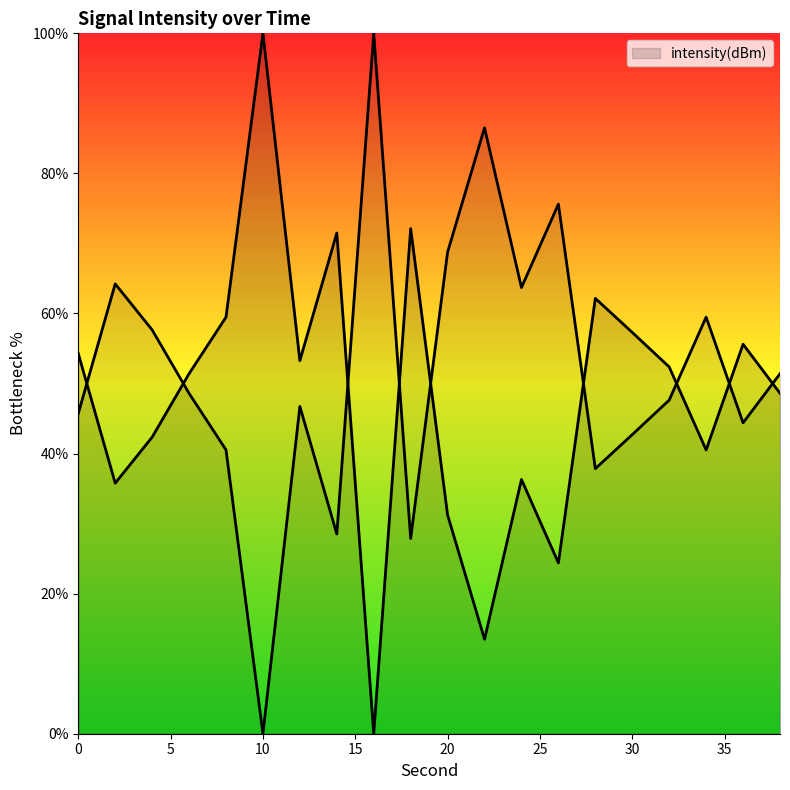

What is the average value?

48.1